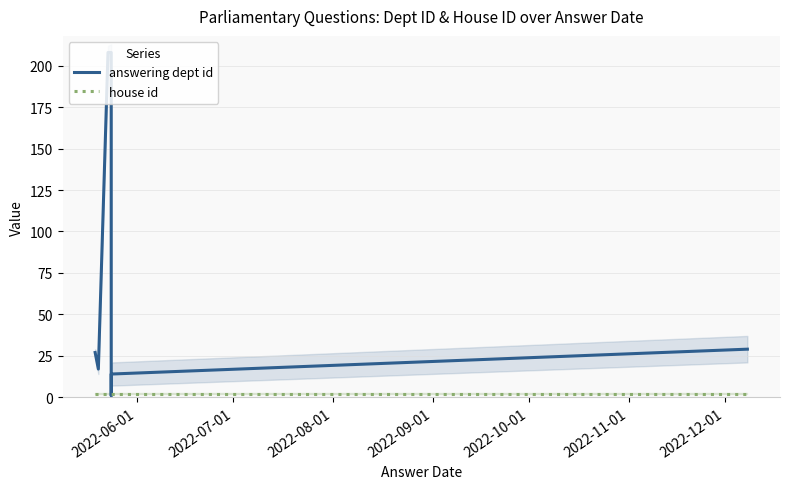

Reading right to left, list all the values displayed in this chart.

answering dept id: 29	14	1	208	208	17	27
house id: 2	2	2	2	2	2	2